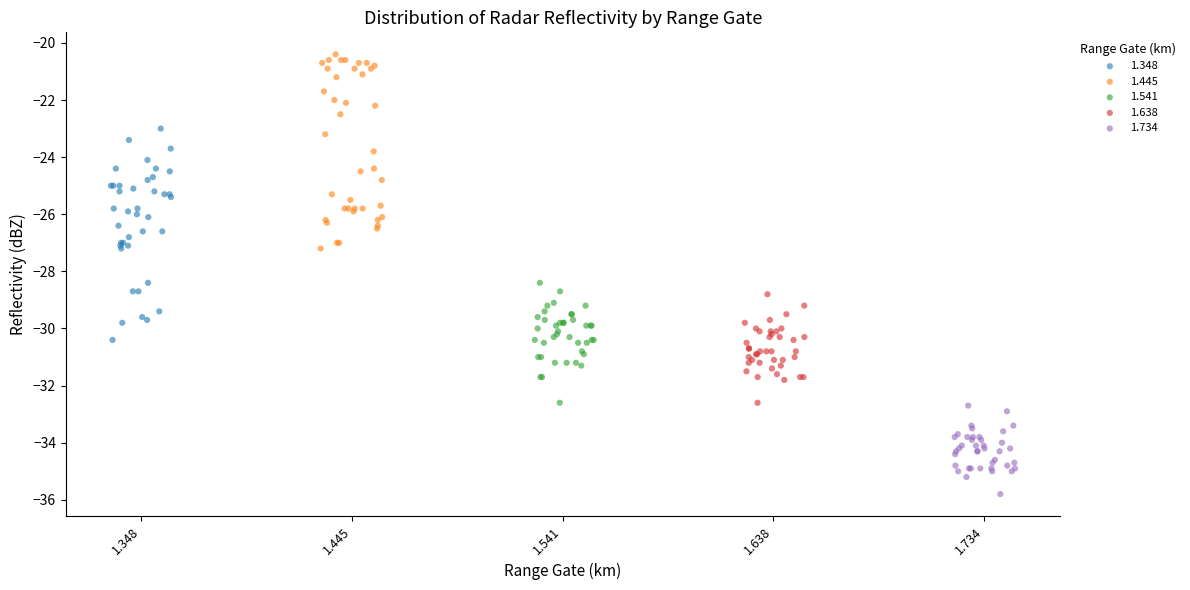

Which series contains the lowest Y value?

1.734